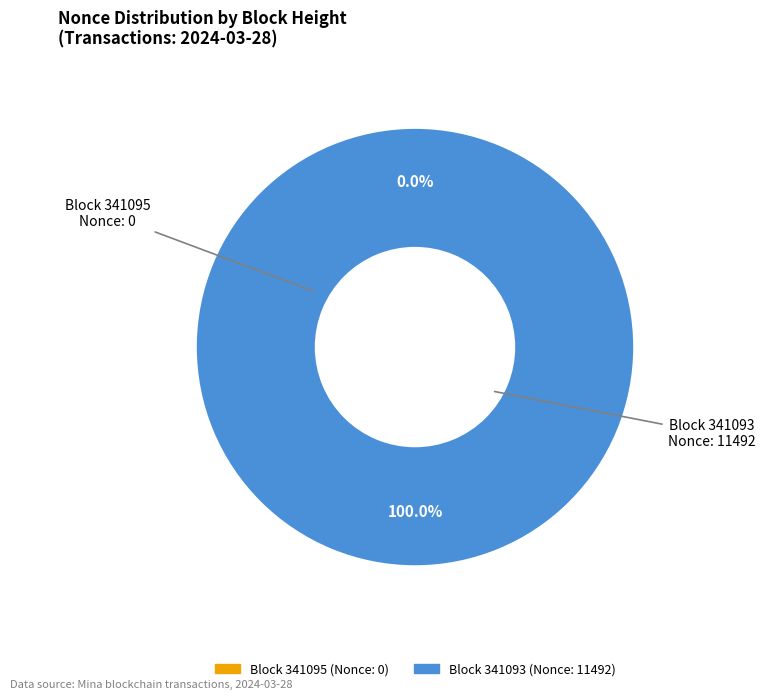

To the nearest percent, what is the combined percentage of 341093 and 341095?

100%